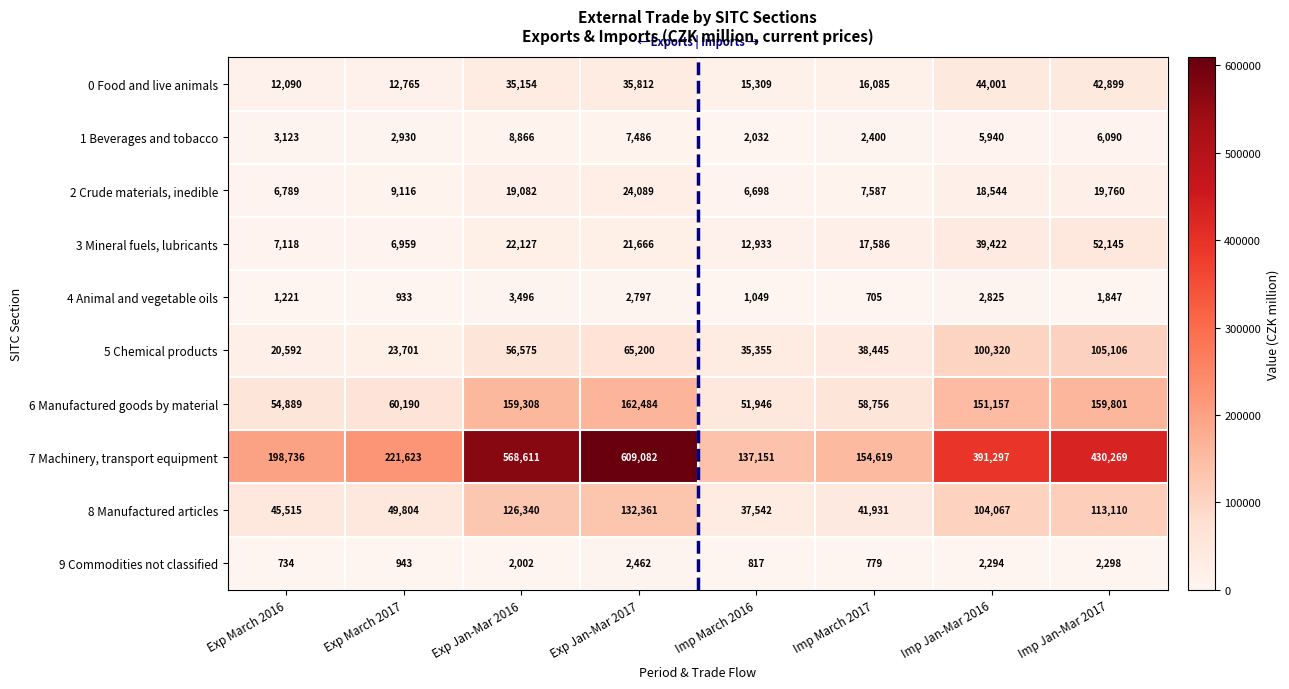

True or false: 8 Manufactured articles has a value of 178442 at Exp Jan-Mar 2016.

False